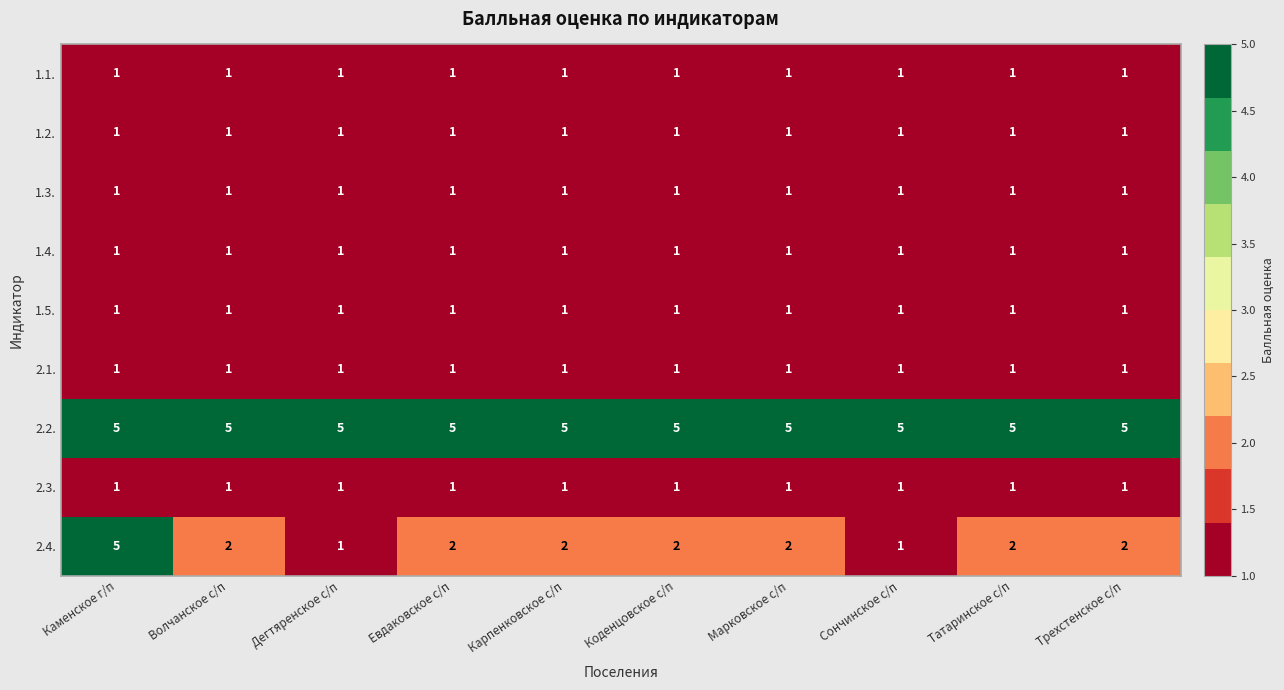

At which label does 2.4. first exceed 2?

Каменское г/п